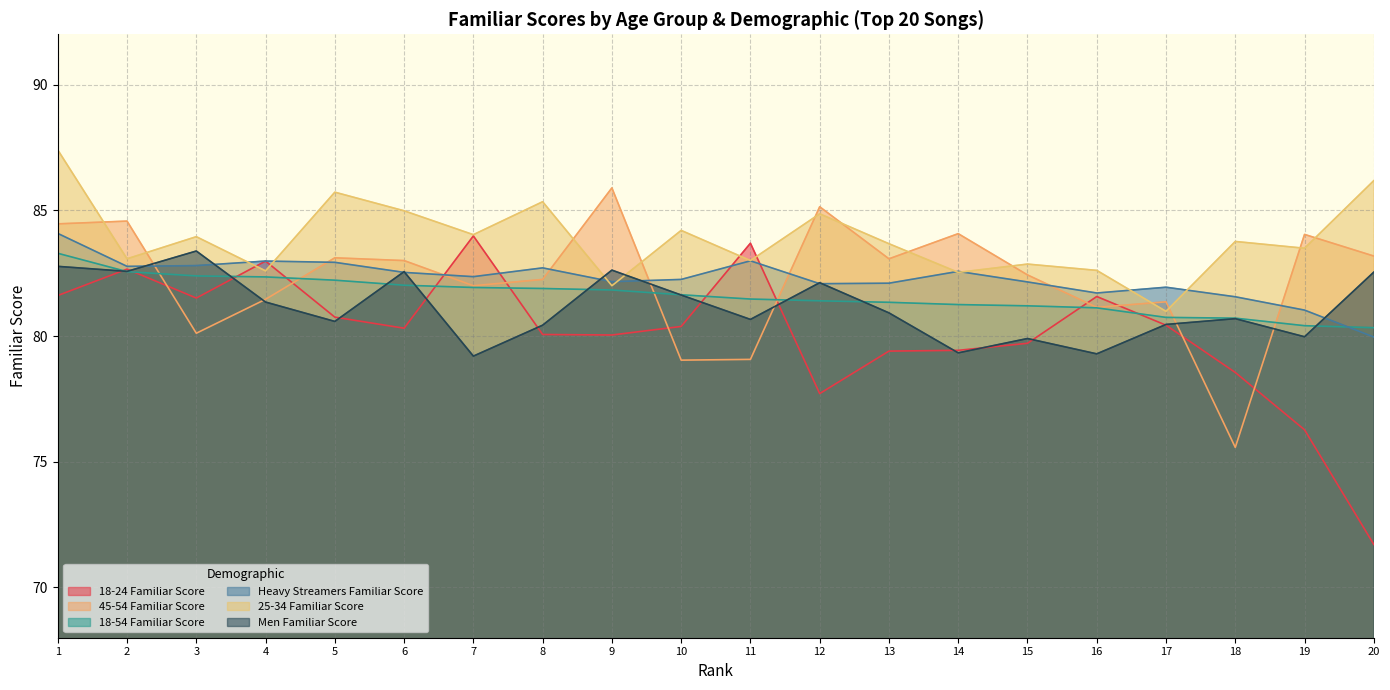

What is the difference between the highest and lowest values at 8?

5.3